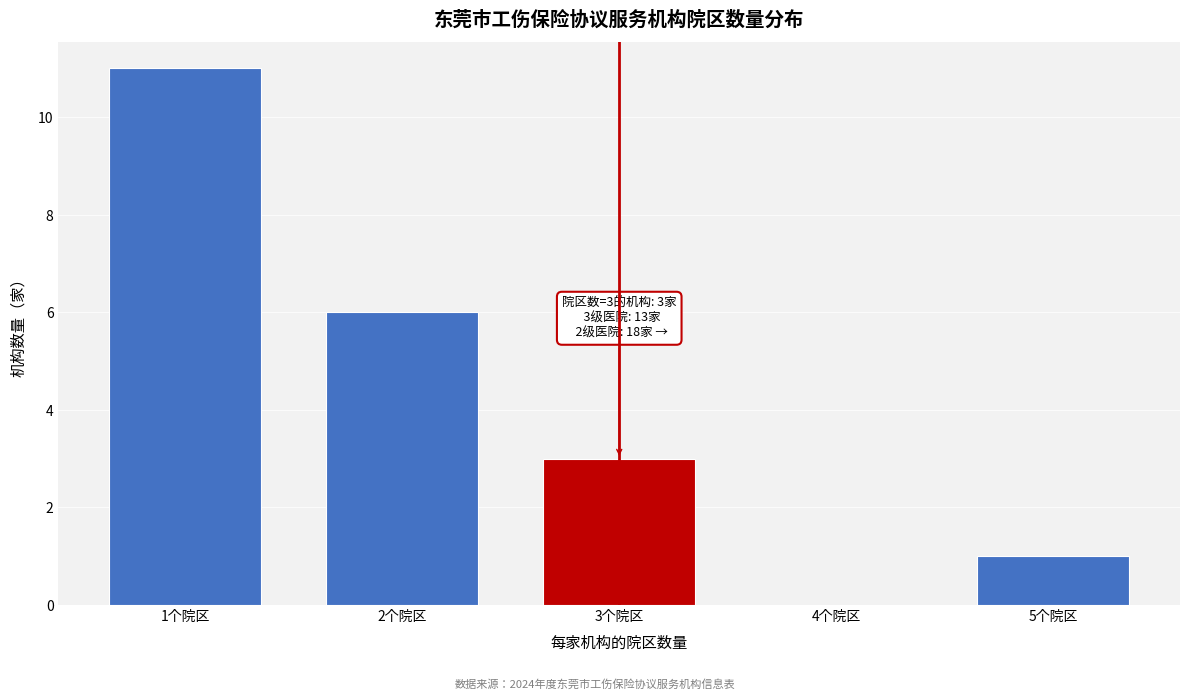

Reading right to left, list all the values displayed in this chart.

5个院区=1	4个院区=0	3个院区=3	2个院区=6	1个院区=11